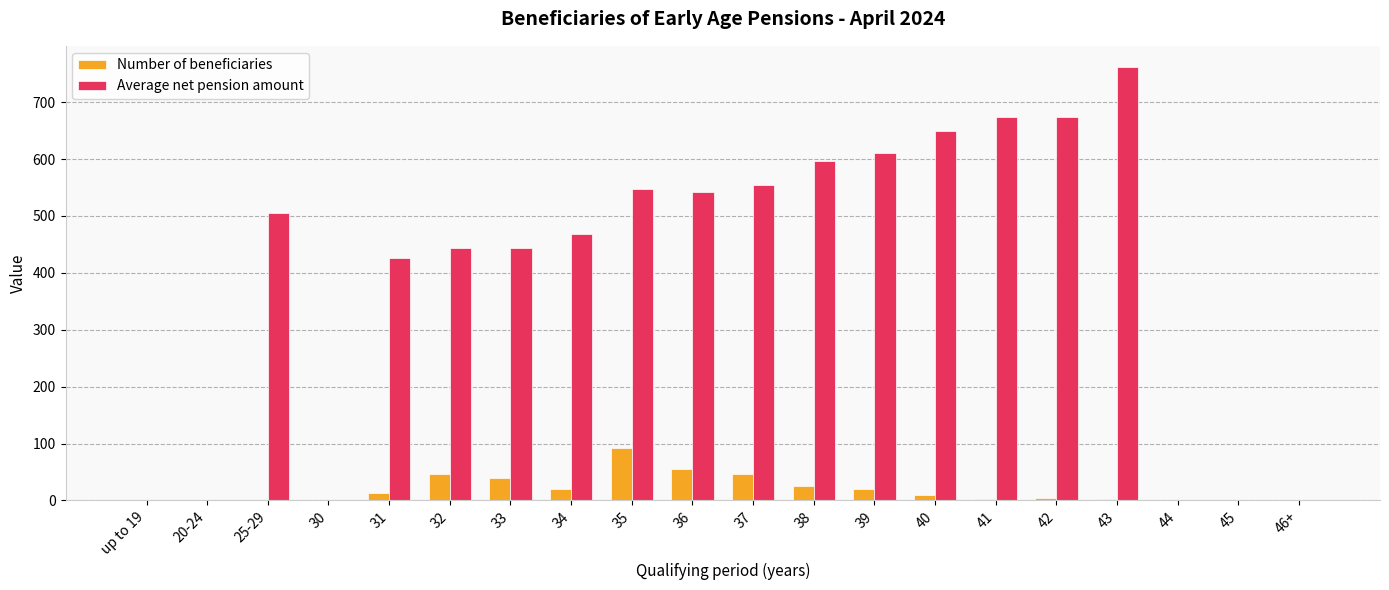

The value of Number of beneficiaries at up to 19 is 57.2. True or false?

False